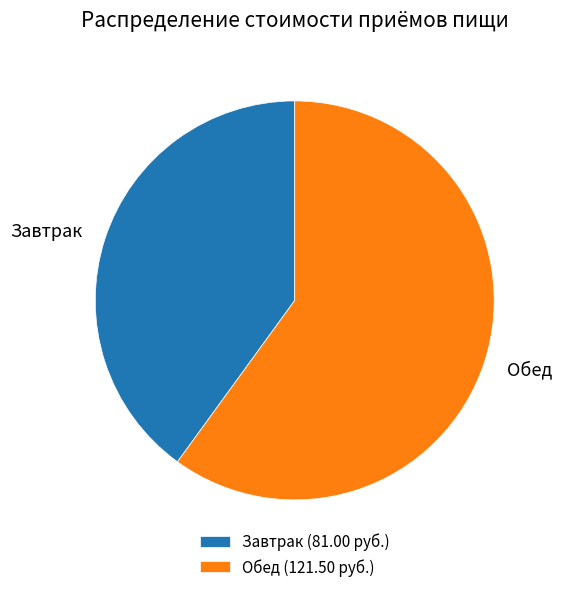

Does Завтрак account for over 50% of the chart?

No